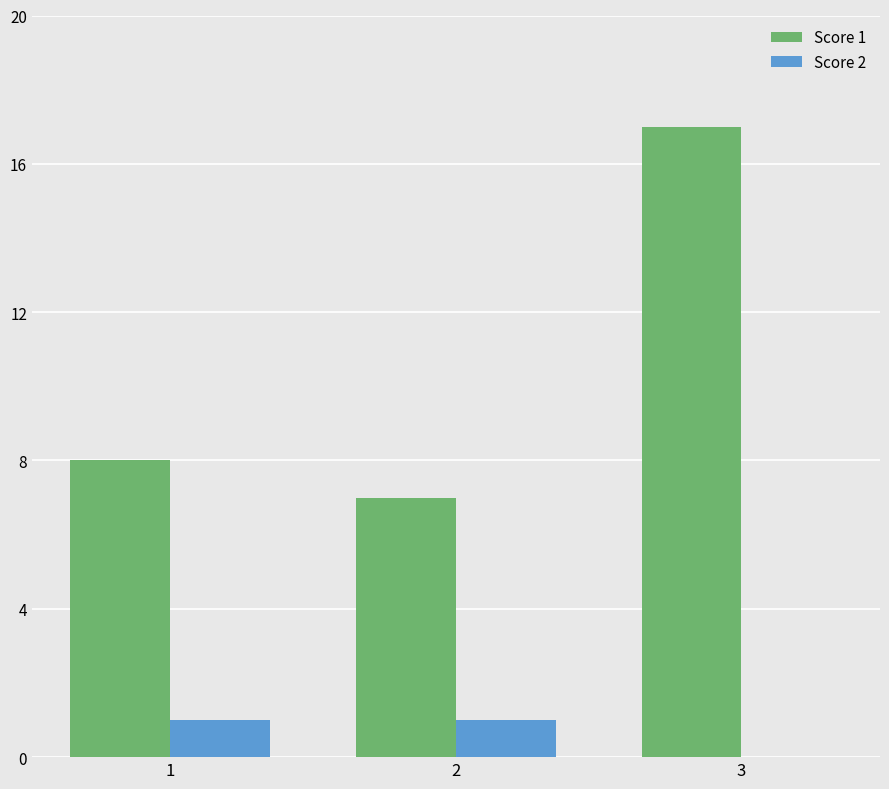

Which series has the largest total across all categories?

Score 1